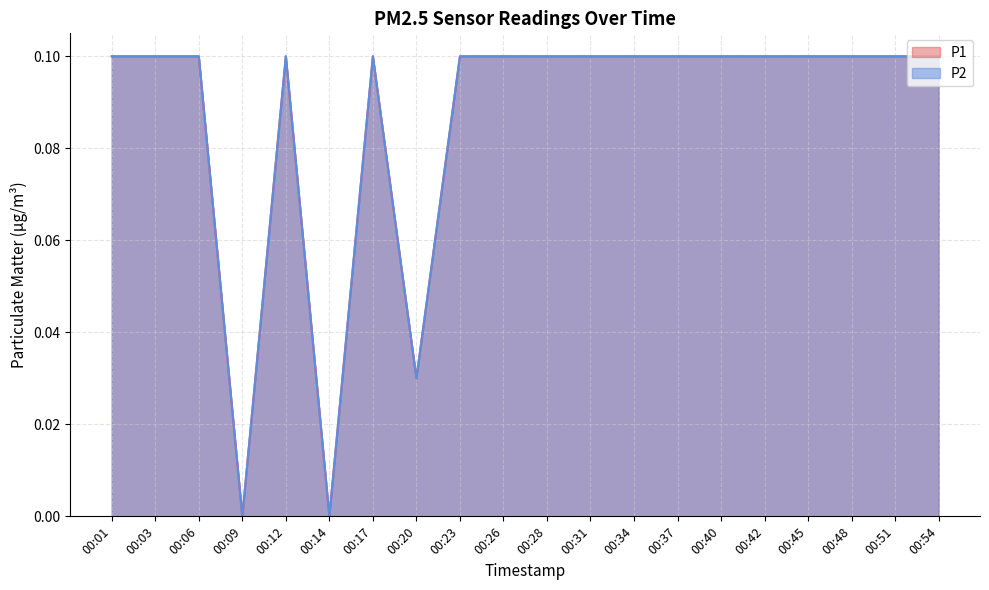

What is the average value of the P2 series?

0.1